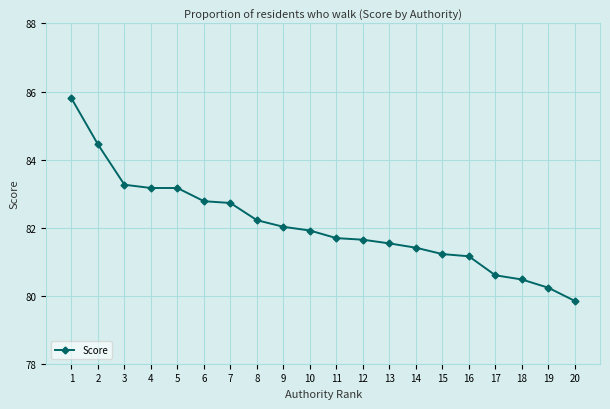

True or false: the data has more than 2 interior local peaks.

False